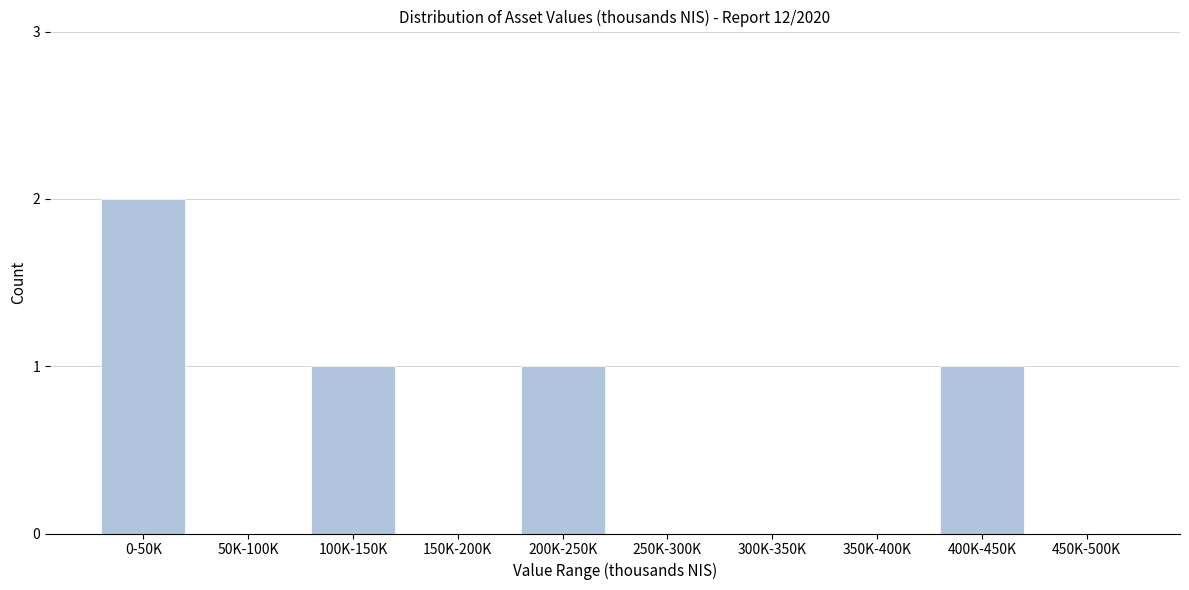

Reading left to right, what are all the values shown in this chart?

0-50K=2	50K-100K=0	100K-150K=1	150K-200K=0	200K-250K=1	250K-300K=0	300K-350K=0	350K-400K=0	400K-450K=1	450K-500K=0